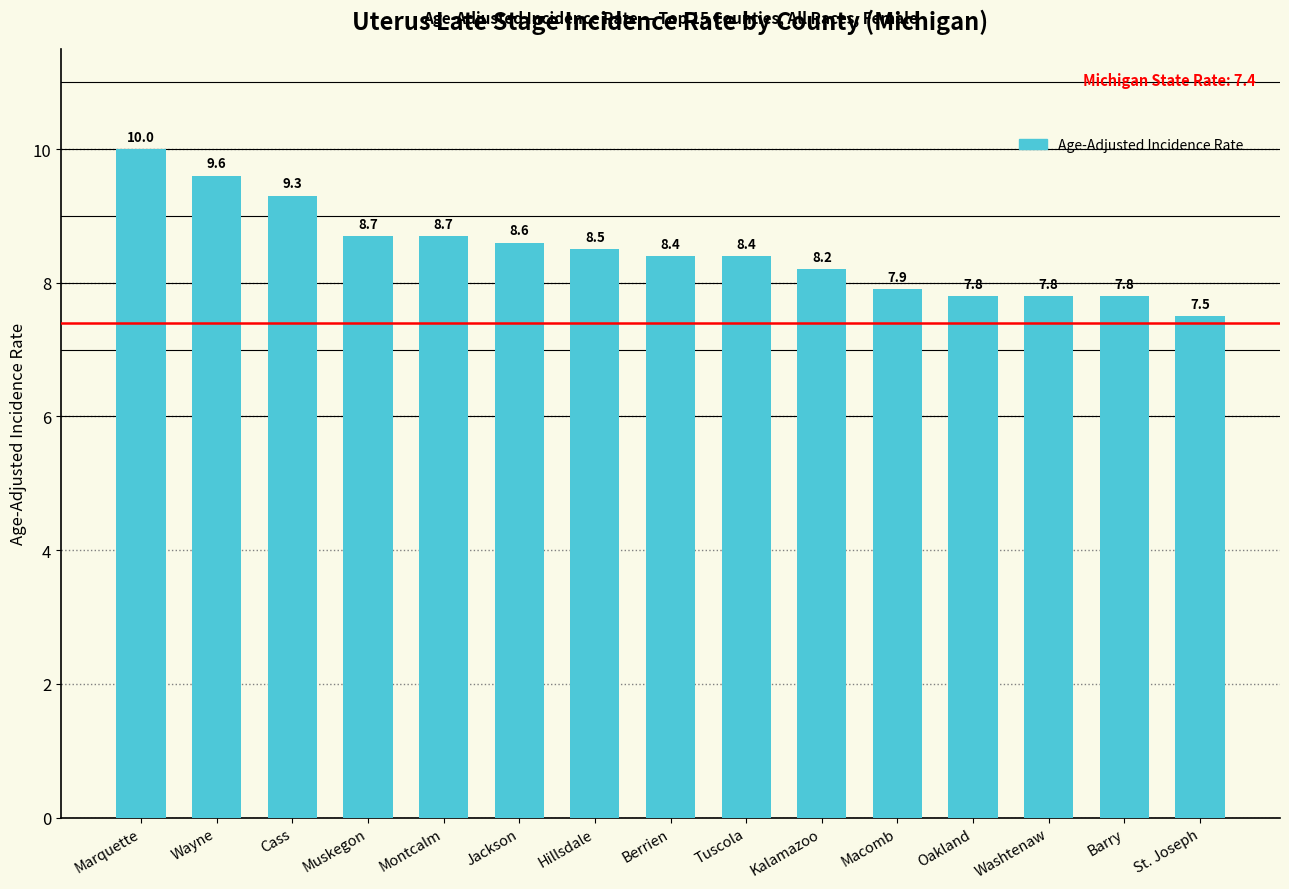

How many bars are there in total?

15